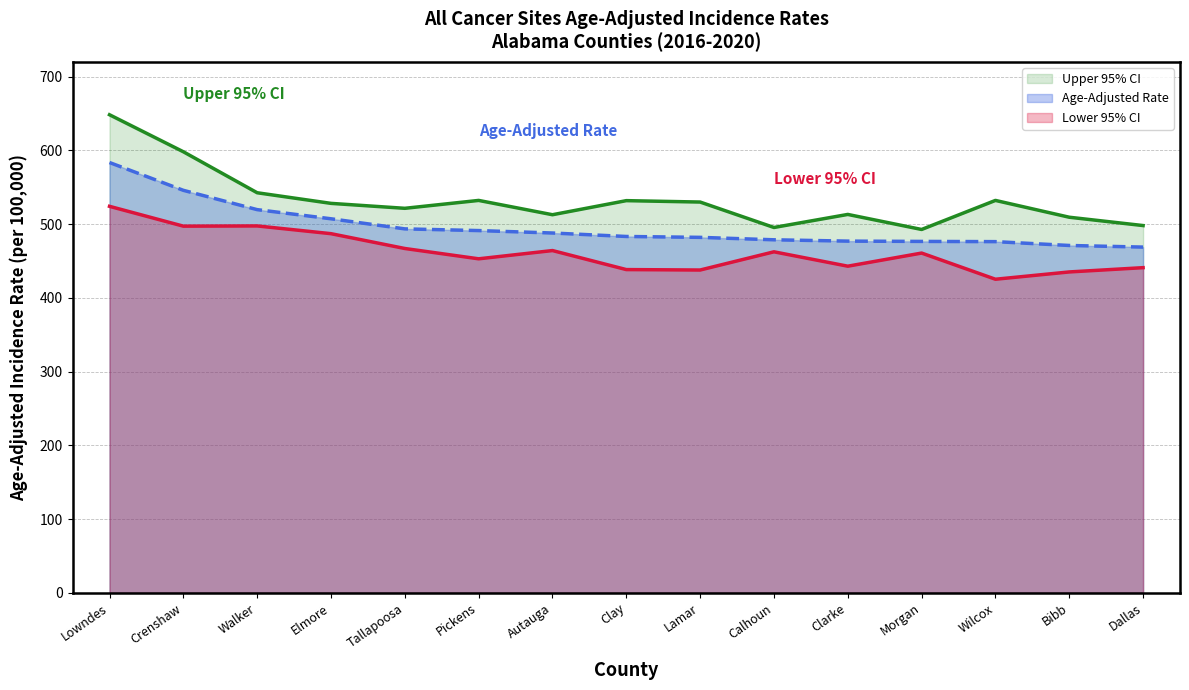

Rank the series by their average value, from highest to lowest.

Upper 95% CI, Age-Adjusted Rate, Lower 95% CI